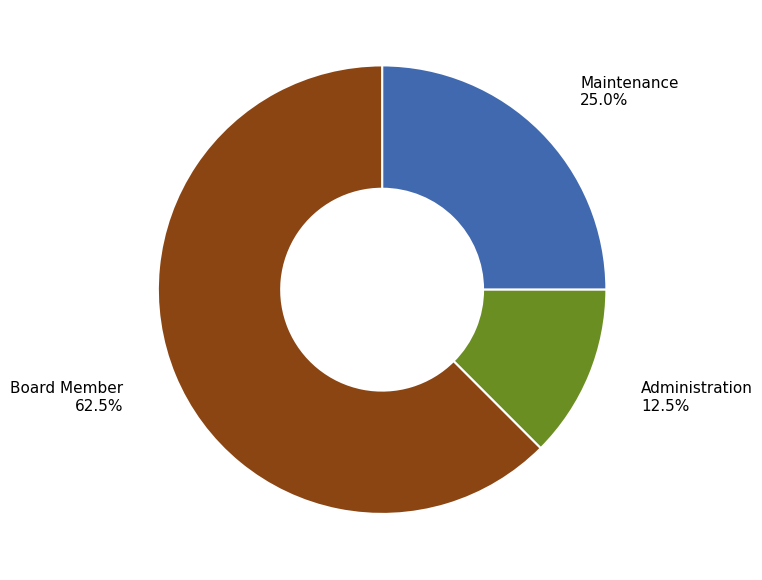

Does any single category account for the majority?

Yes